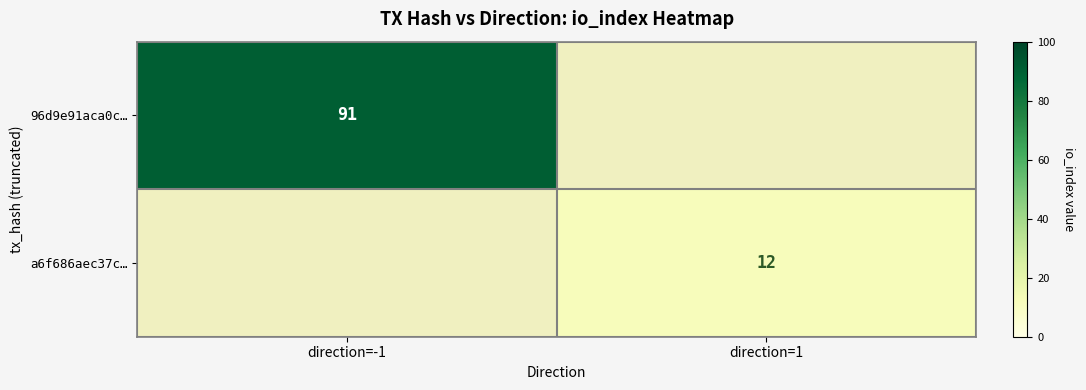

The 96d9e91aca0c… series shows 91 at direction=-1. True or false?

True